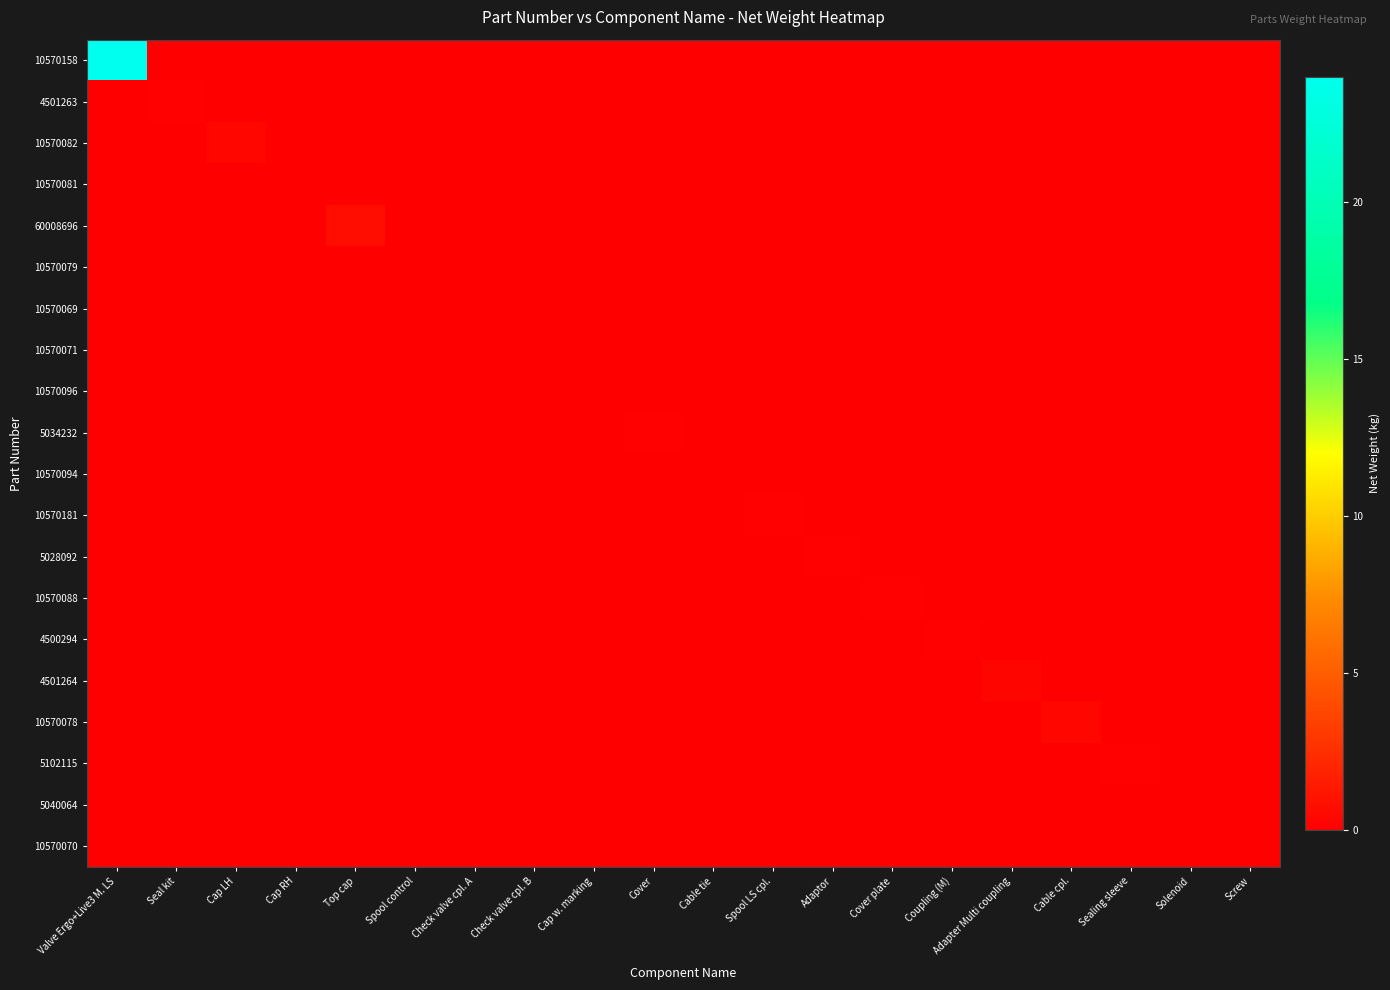

What is the difference between the highest and lowest values at Seal kit?

0.2